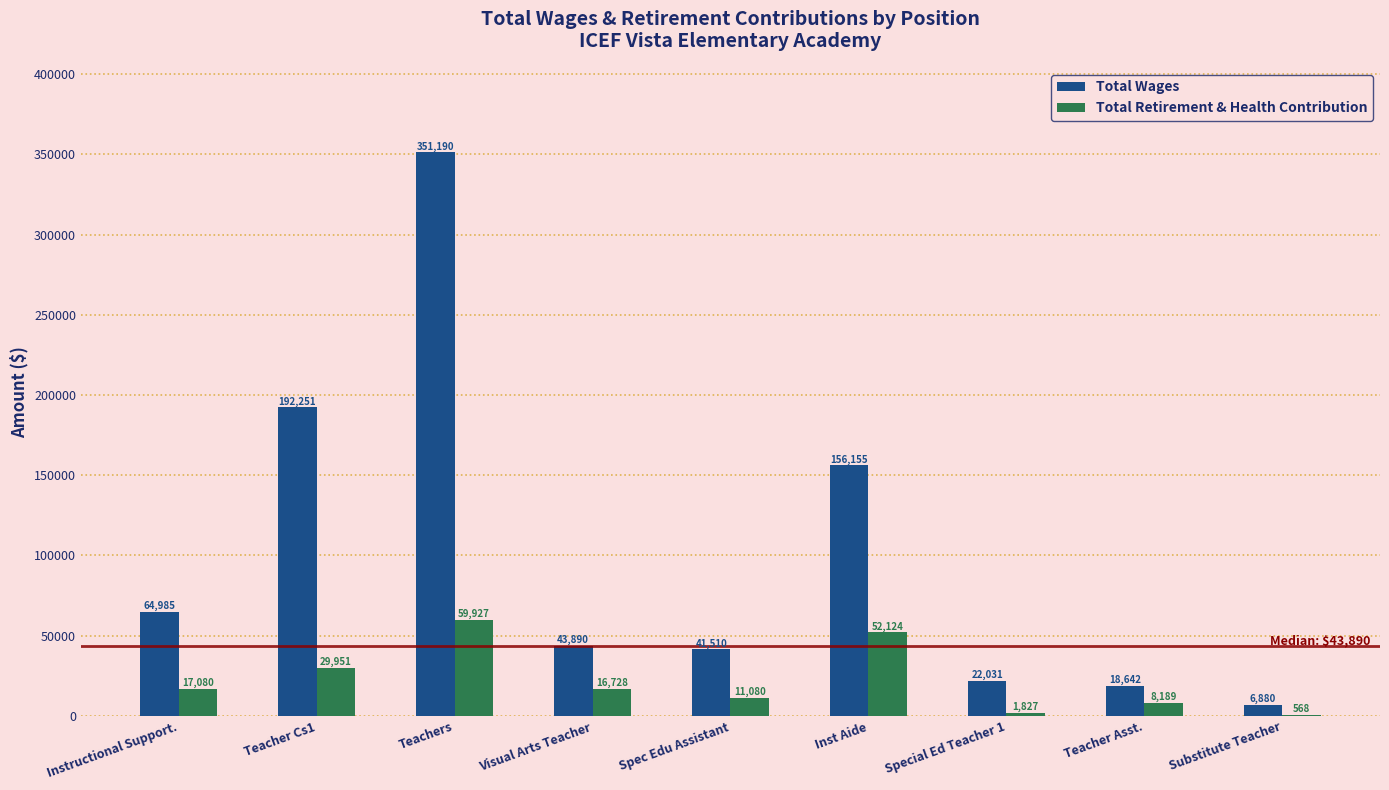

Between Teacher Cs1 and Visual Arts Teacher, which series saw the biggest shift?

Total Wages